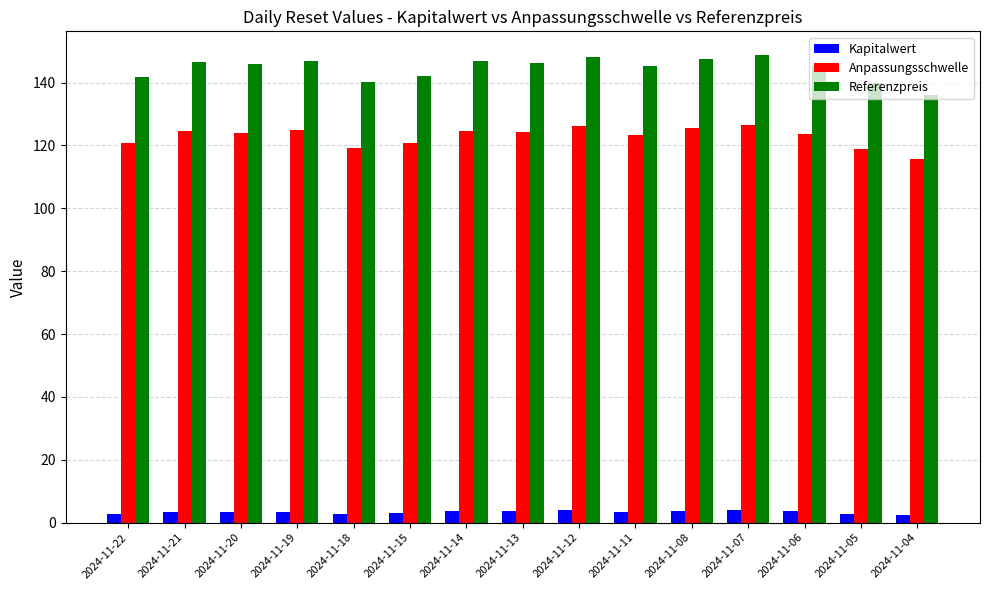

Which series has the largest range (max minus min)?

Referenzpreis